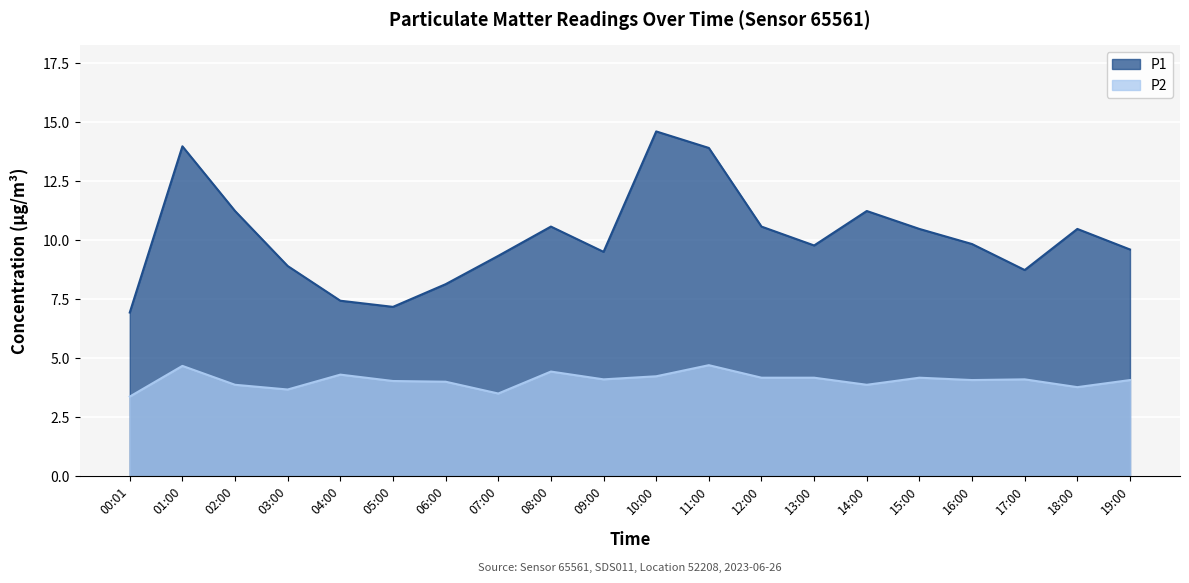

True or false: P2 has more than 1 interior local peaks.

True